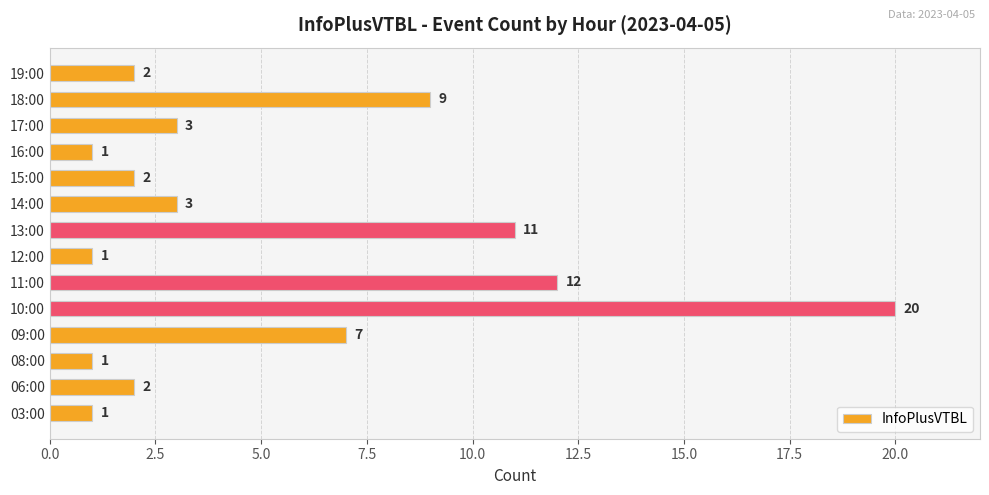

What is the difference between the maximum and second lowest values?

19